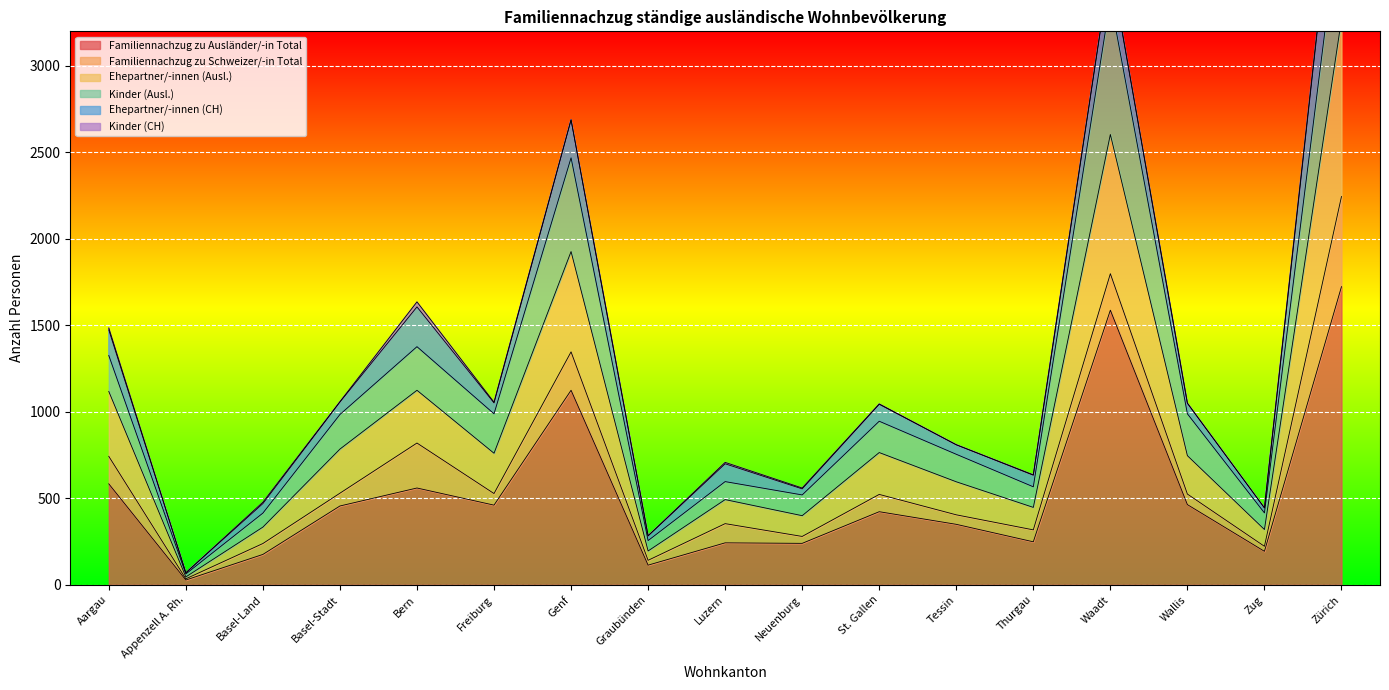

Which has a higher value, Thurgau or Freiburg?

Freiburg